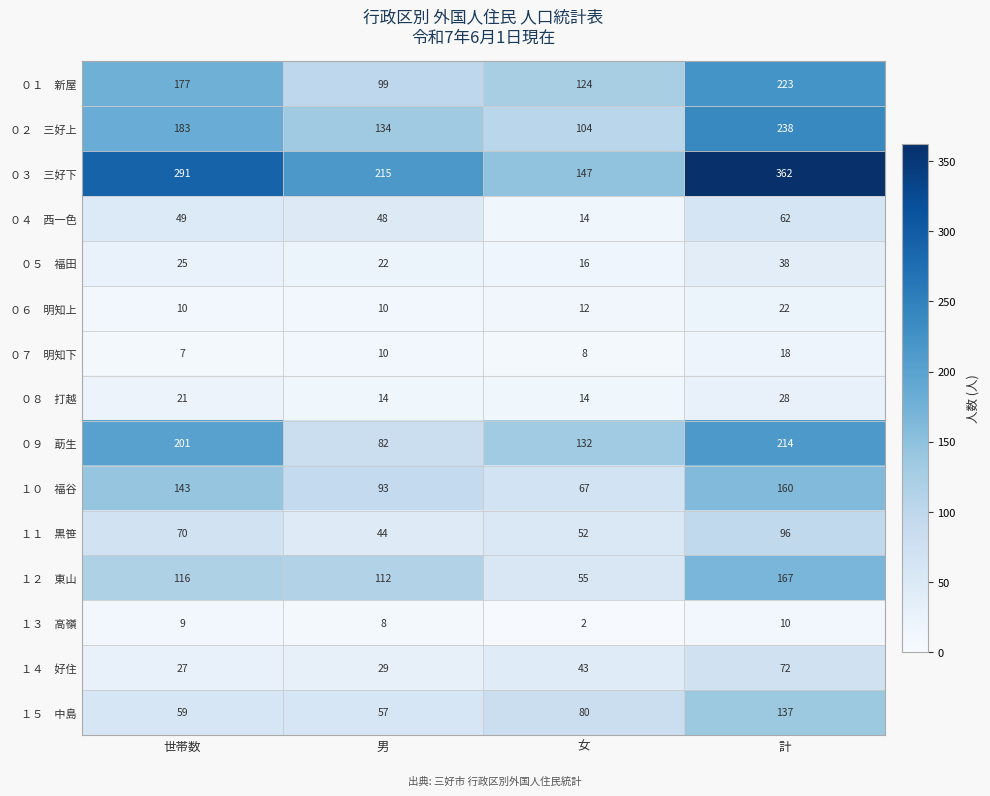

At how many categories does at least one series exceed 226?

2